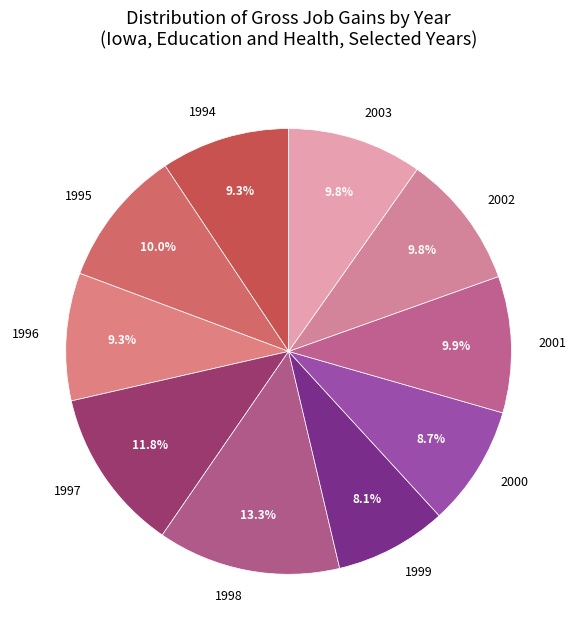

Which category has the biggest portion of the pie?

1998